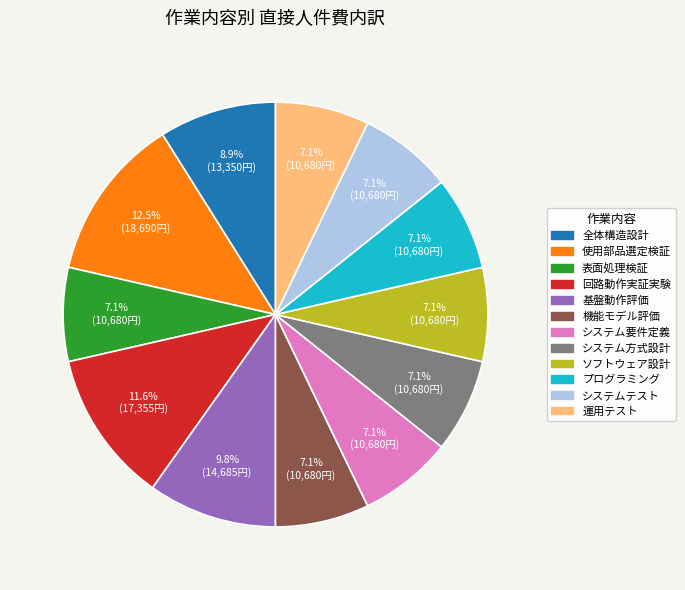

What percentage is the 運用テスト slice, to the nearest percent?

7%